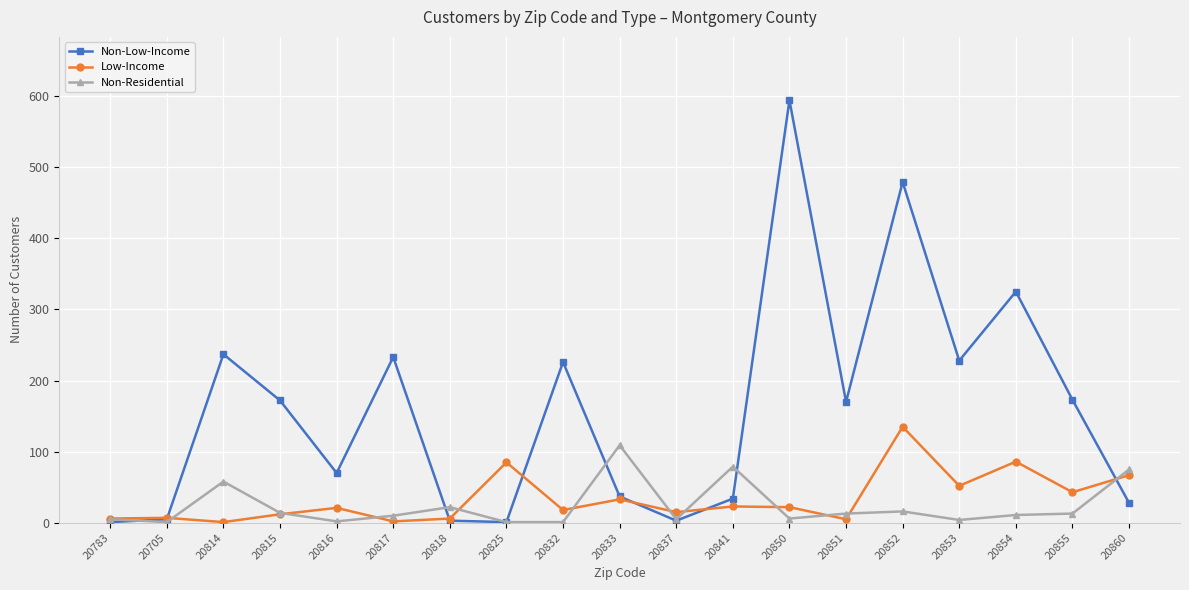

True or false: Non-Residential has a value of 13 at 20851.

True